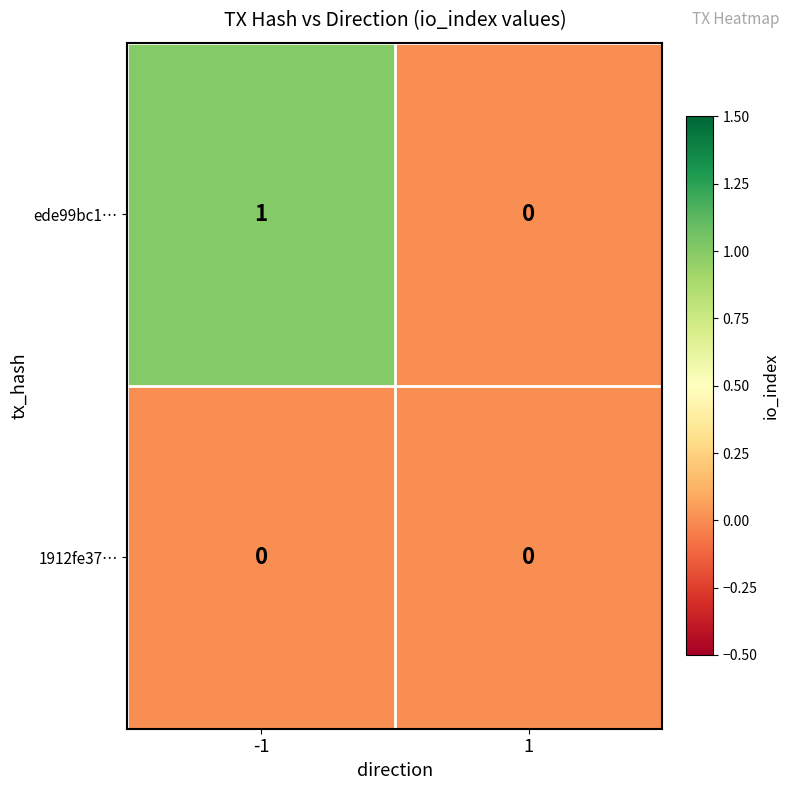

How many categories are shown in the chart?

2